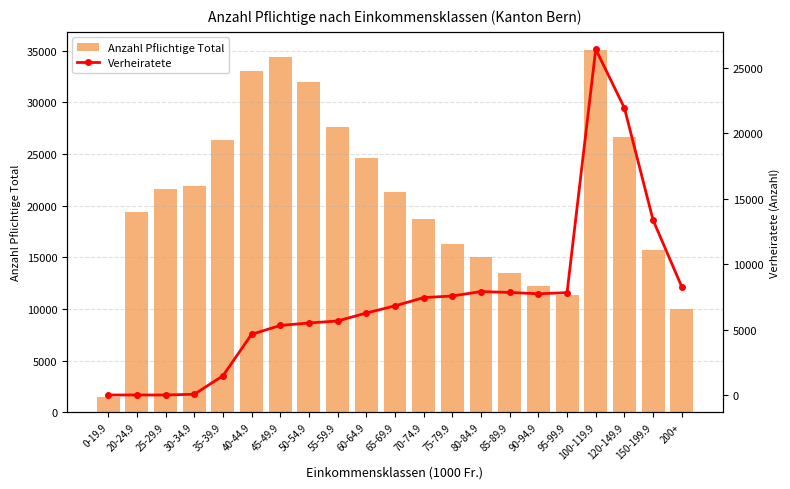

Reading left to right, list all the values displayed in this chart.

Anzahl Pflichtige Total: 0-19.9=1503	20-24.9=19432	25-29.9=21642	30-34.9=21948	35-39.9=26355	40-44.9=33025	45-49.9=34422	50-54.9=31960	55-59.9=27660	60-64.9=24583	65-69.9=21321	70-74.9=18726	75-79.9=16309	80-84.9=15024	85-89.9=13452	90-94.9=12238	95-99.9=11396	100-119.9=35083	120-149.9=26696	150-199.9=15753	200+=10037
Verheiratete: 0-19.9=0	20-24.9=0	25-29.9=0	30-34.9=54	35-39.9=1466	40-44.9=4640	45-49.9=5315	50-54.9=5504	55-59.9=5659	60-64.9=6264	65-69.9=6814	70-74.9=7445	75-79.9=7567	80-84.9=7907	85-89.9=7837	90-94.9=7738	95-99.9=7823	100-119.9=26439	120-149.9=21944	150-199.9=13369	200+=8277